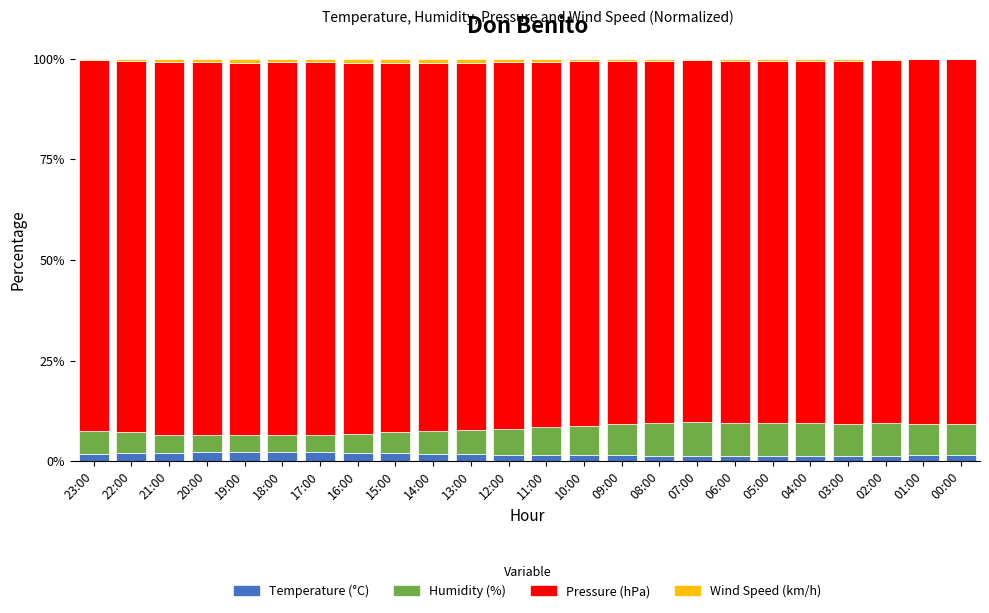

What is the highest value of the Temperature (°C) series?

2.3